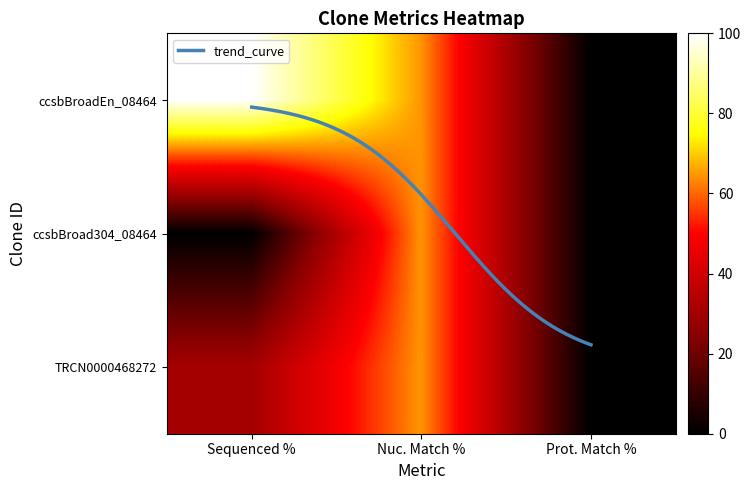

At how many categories does at least one series exceed 16?

2